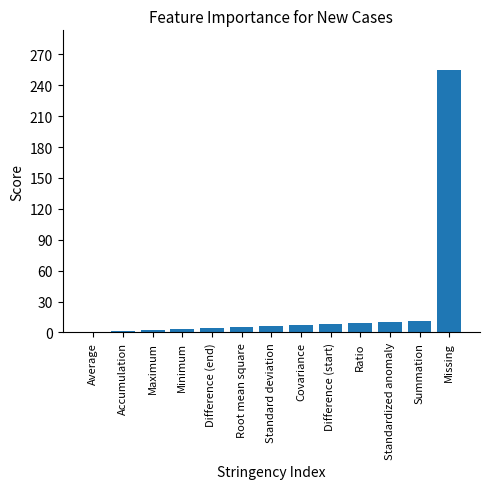

How many data points does each series have?

13